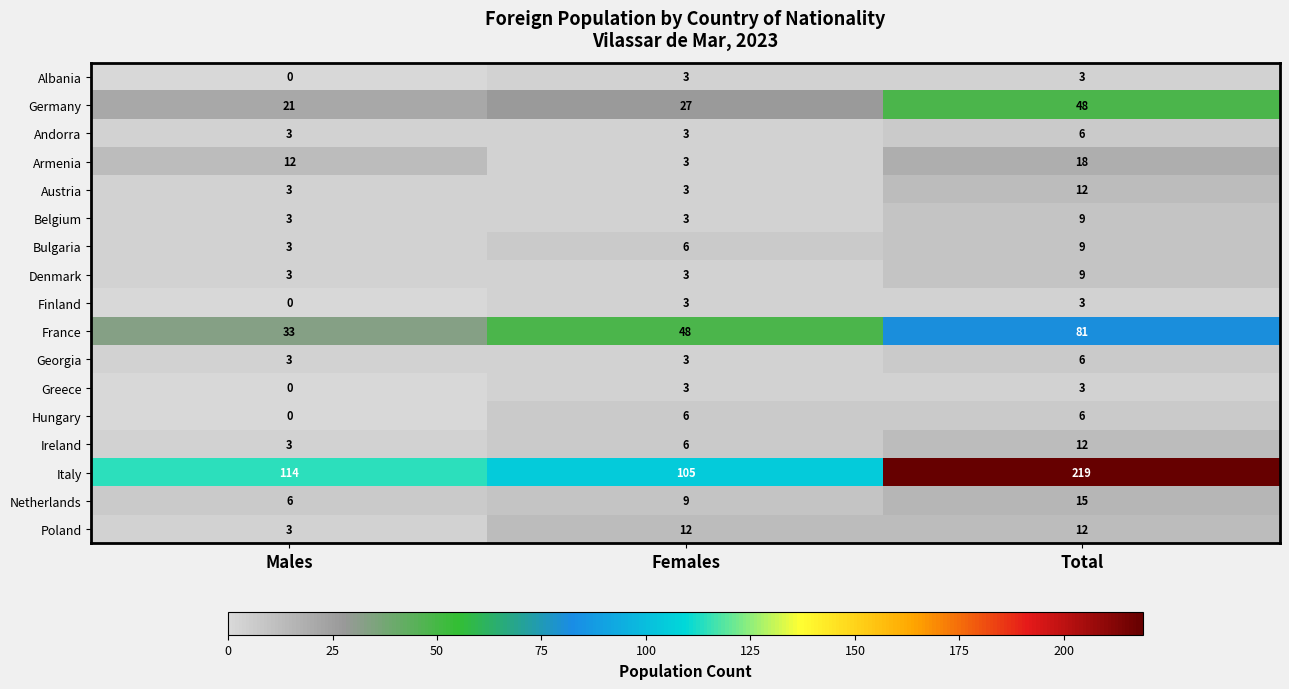

Which series has the largest range (max minus min)?

Italy